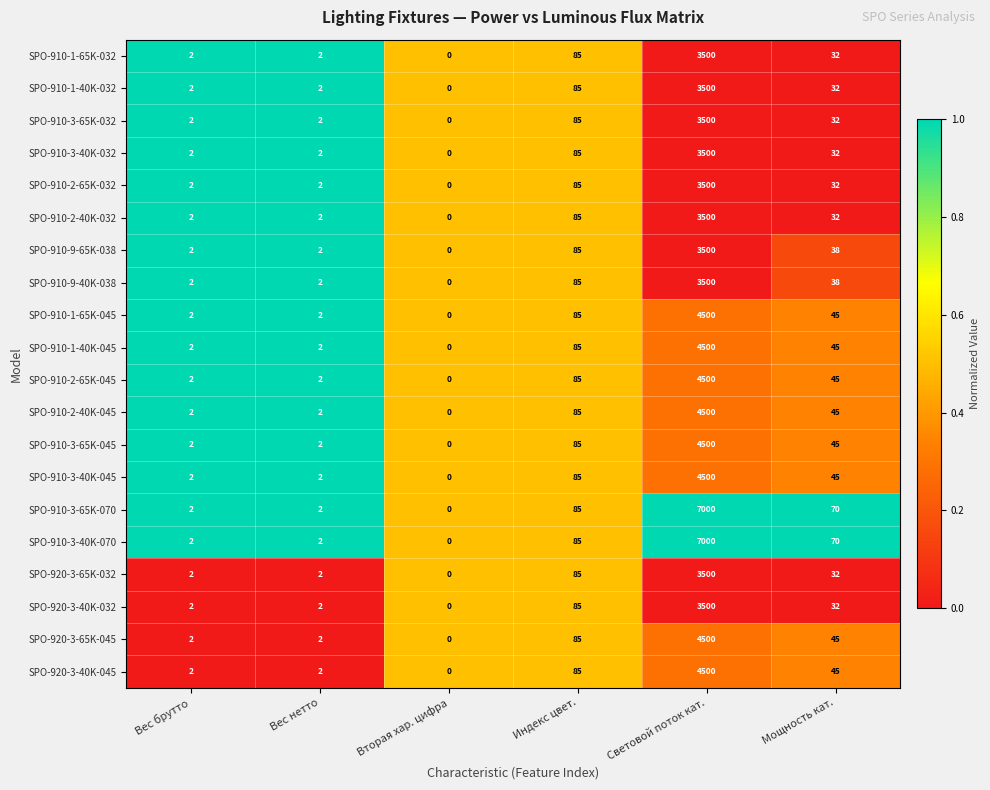

How many categories are shown in the chart?

6